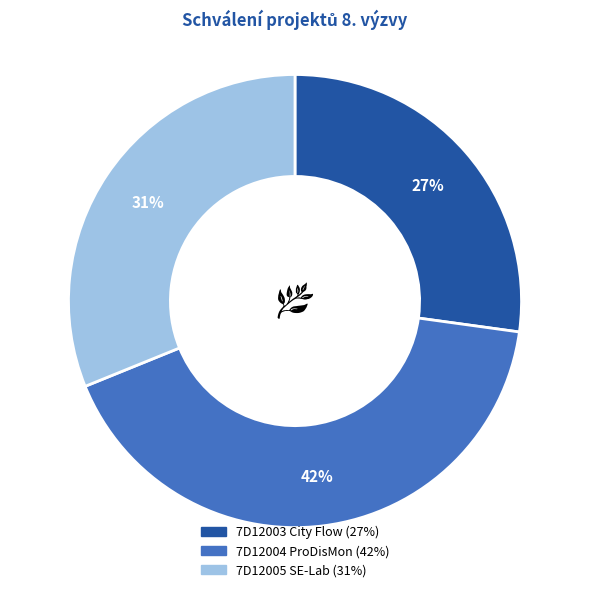

Rank the categories by value from highest to lowest.

7D12004 ProDisMon, 7D12005 SE-Lab, 7D12003 City Flow